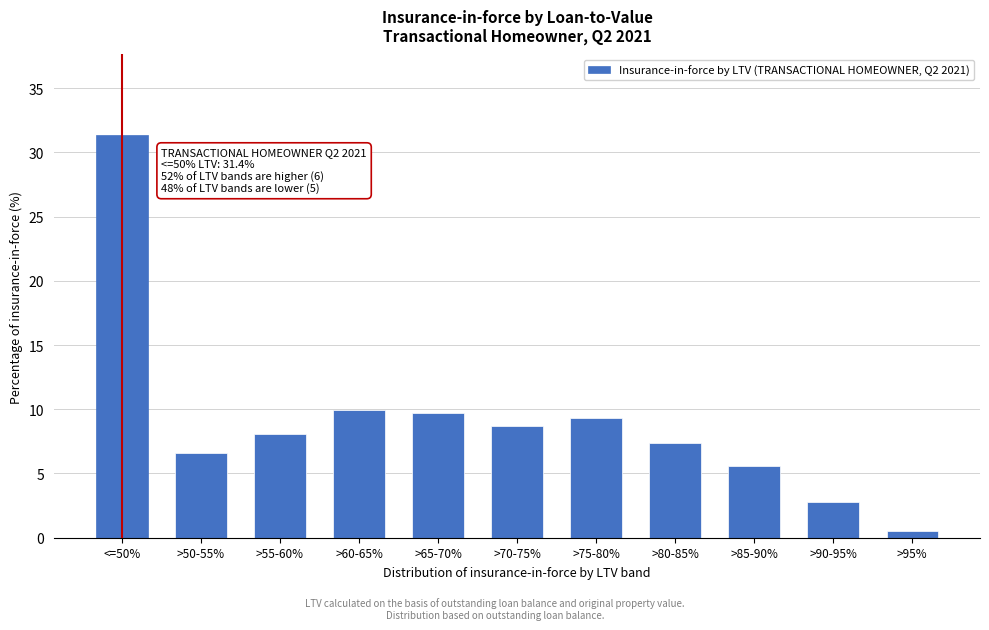

Reading left to right, what are all the values shown in this chart?

<=50%=31.4	>50-55%=6.6	>55-60%=8.1	>60-65%=9.9	>65-70%=9.7	>70-75%=8.7	>75-80%=9.3	>80-85%=7.4	>85-90%=5.6	>90-95%=2.8	>95%=0.6